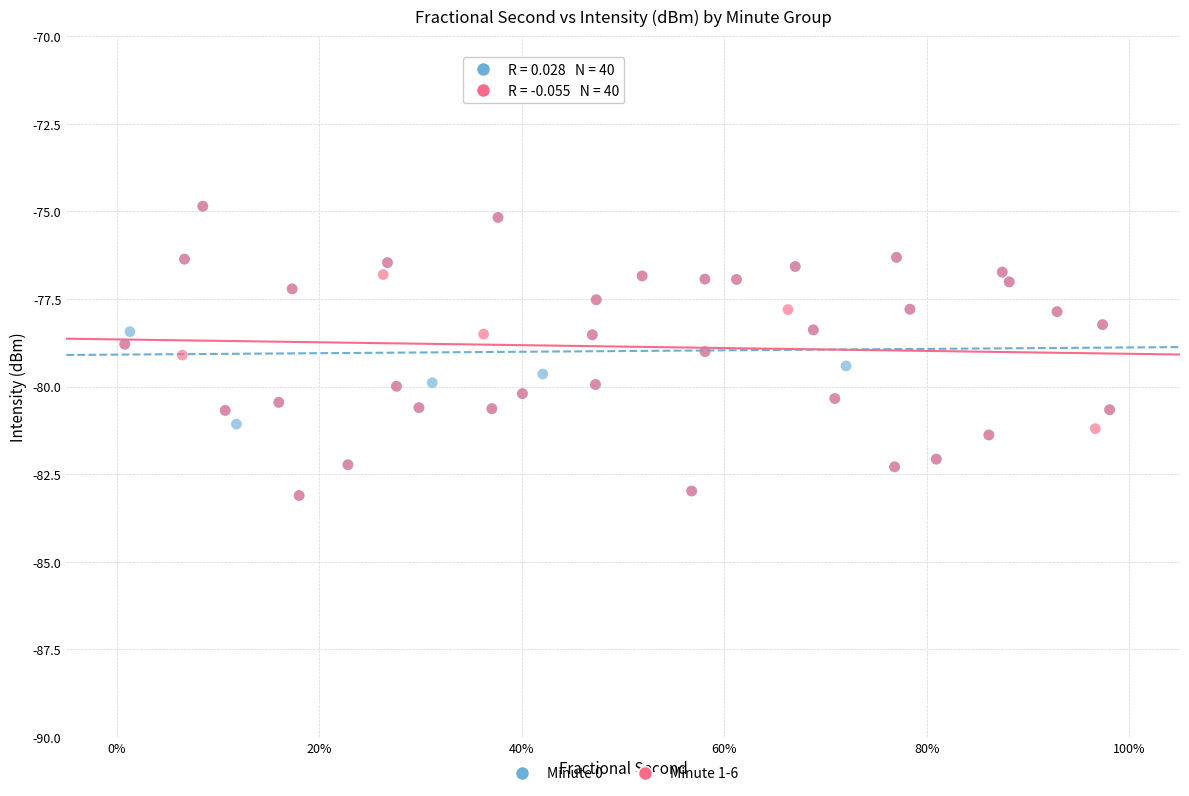

What are all the series names shown in the legend?

Minute 0, Minute 1-6